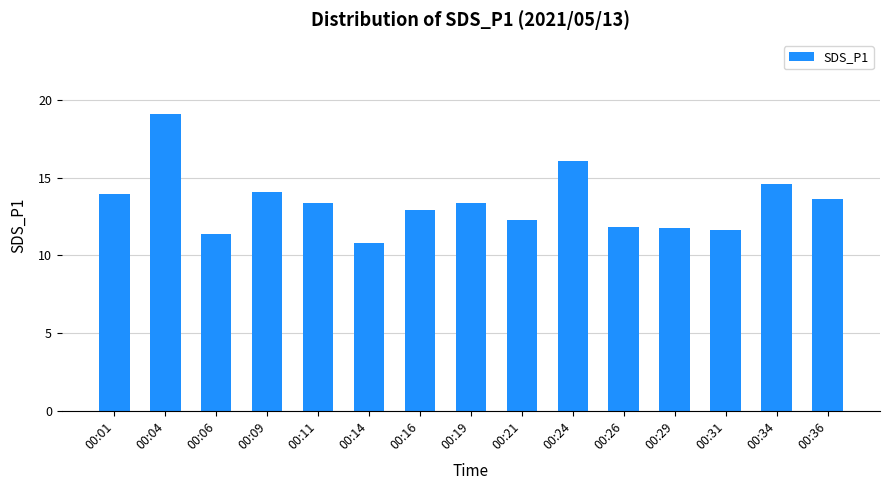

How many data points does each series have?

15